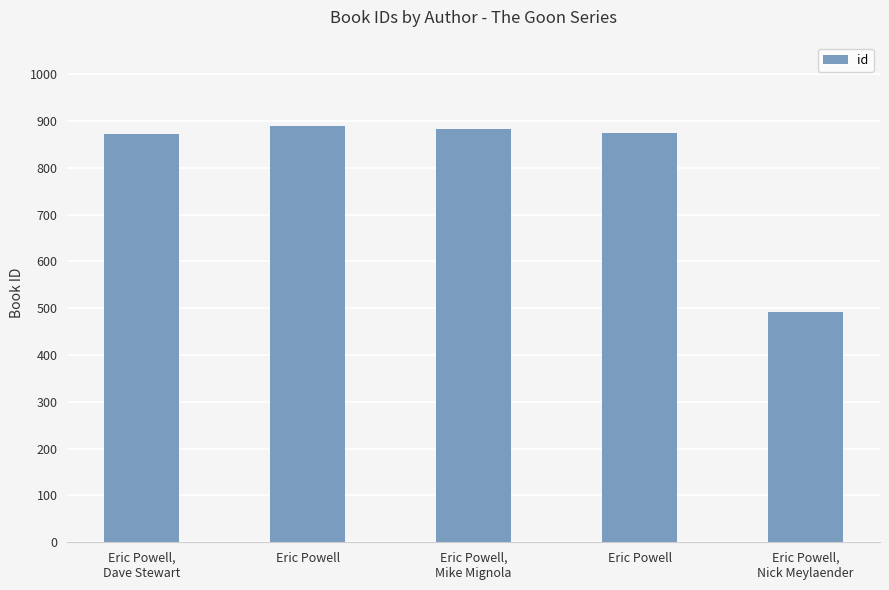

Reading right to left, extract all data points from this chart.

Eric Powell,
Nick Meylaender=493	Eric Powell=875	Eric Powell,
Mike Mignola=882	Eric Powell=890	Eric Powell,
Dave Stewart=872